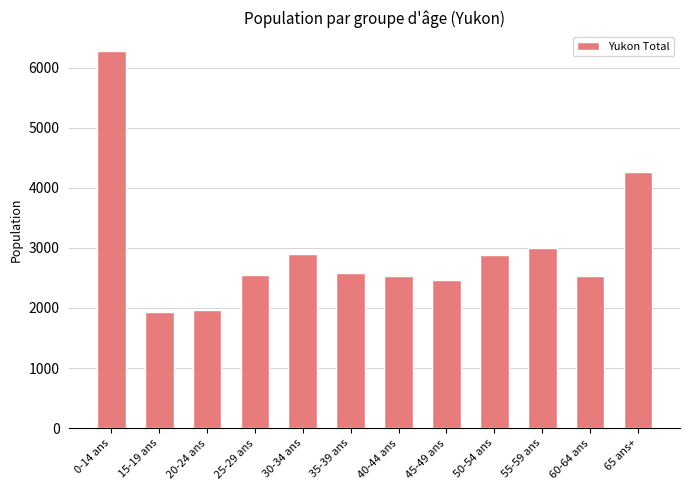

The value at 25-29 ans is 2555. True or false?

True